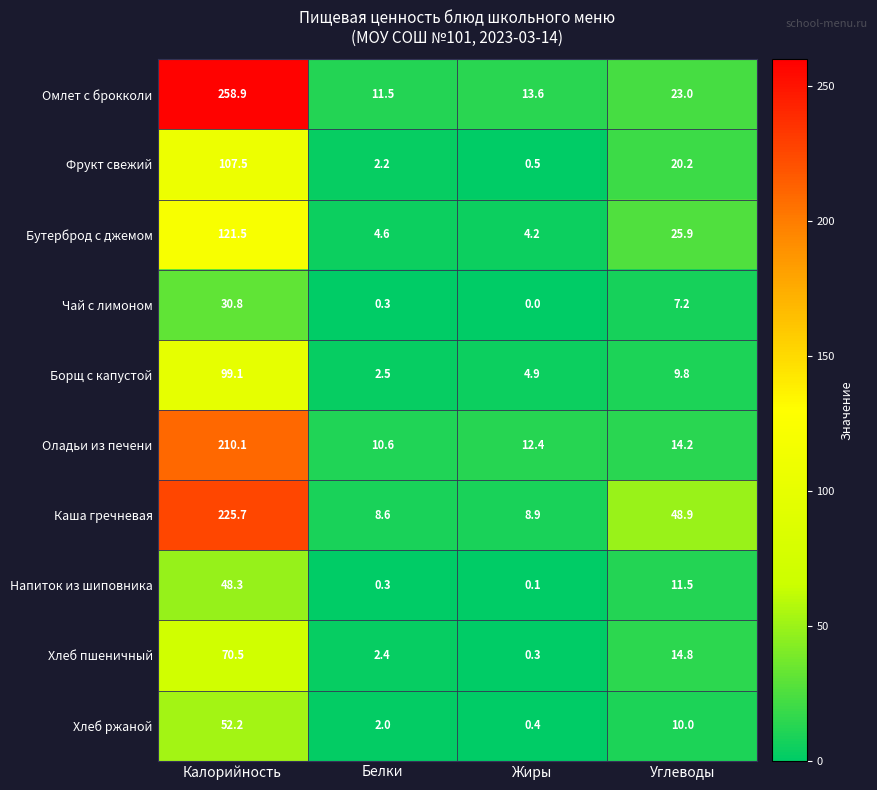

Which category has the lowest value in the Омлет с брокколи series?

Белки